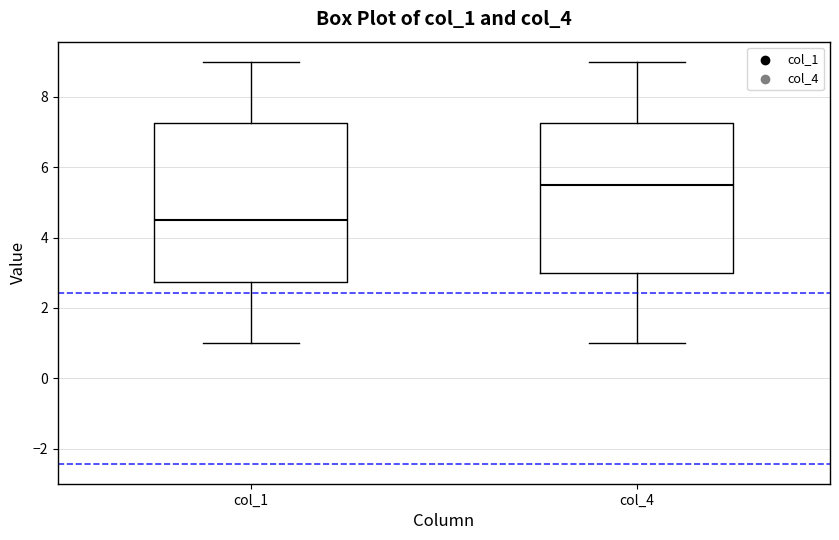

Reading left to right, transcribe this box plot: for each box, give where its median line is, the range the box spans, and where its two whiskers end, as read against the y-axis. The values are not printed on the chart, so give them approximately, as read against the axis.

col_1: median 4.6, box 2.8 to 7.2, whiskers 1.0 to 9.0
col_4: median 5.6, box 3.0 to 7.2, whiskers 1.0 to 9.0